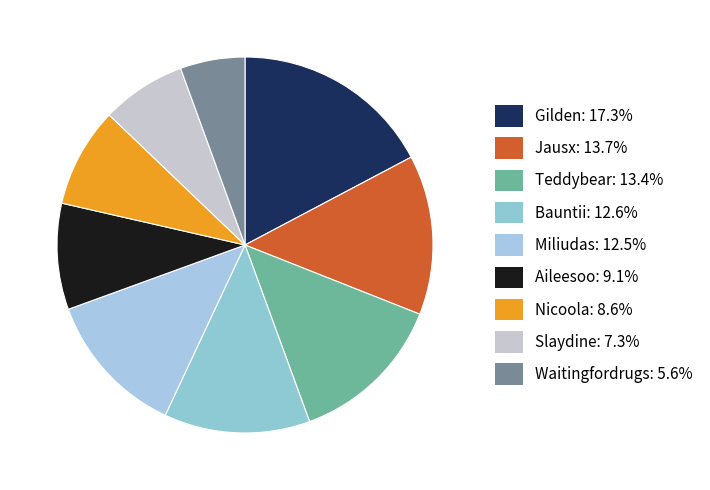

The Nicoola slice represents 1% of the pie. True or false?

False